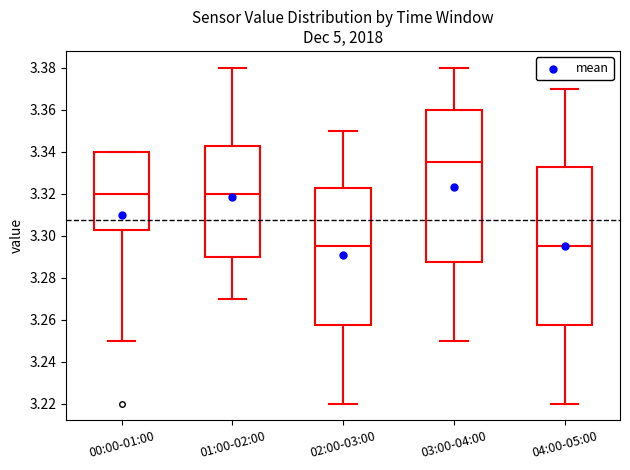

Where does the median line of the box for 04:00-05:00 sit on the y-axis? The values are not printed on the chart, so give them approximately, as read against the axis.

3.296